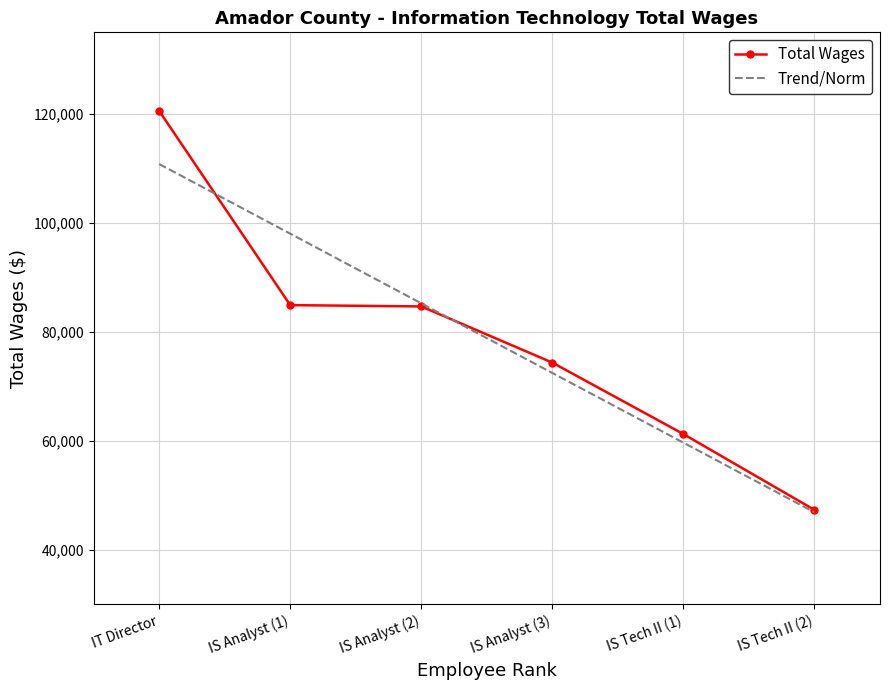

What is the difference between the second highest and second lowest values?

23665